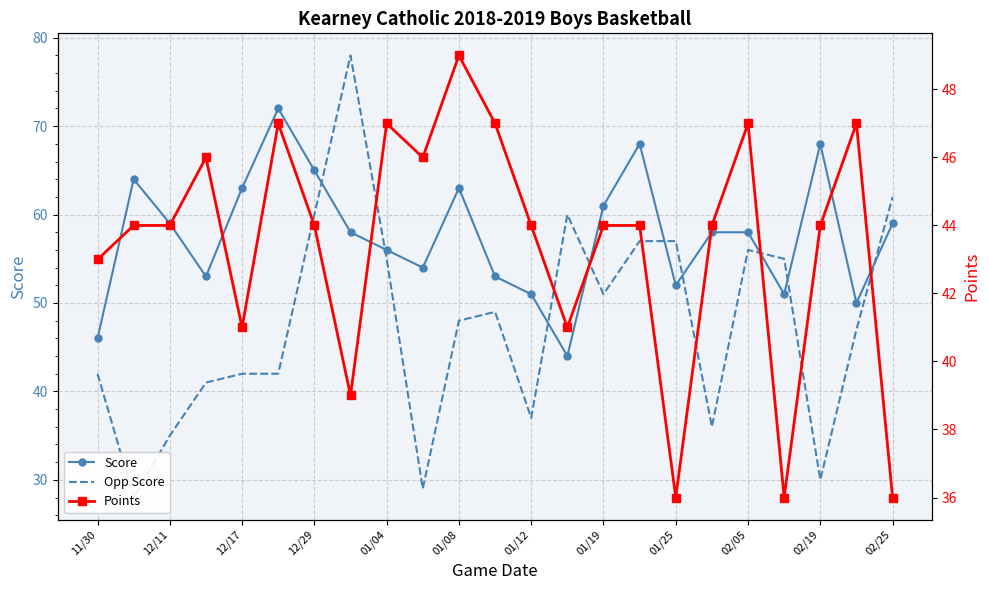

Which series has the largest range (max minus min)?

Opp Score